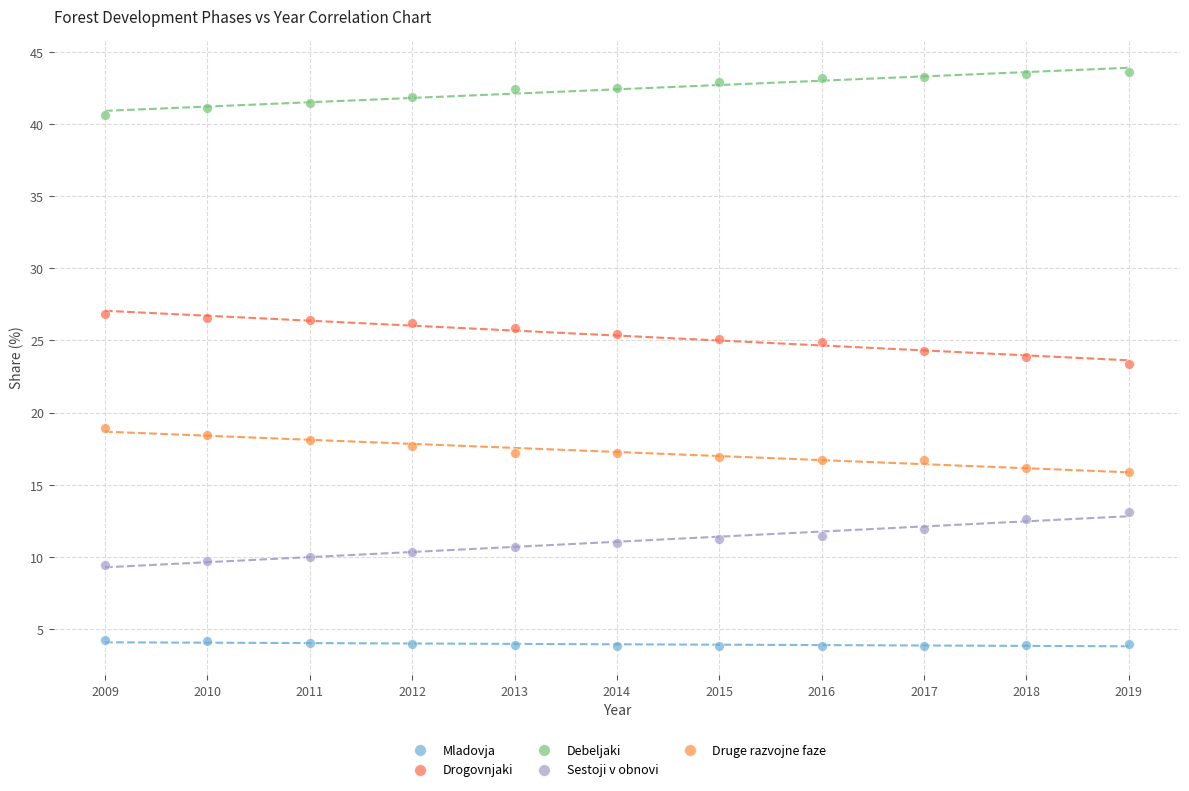

Which series contains the lowest Y value?

Mladovja